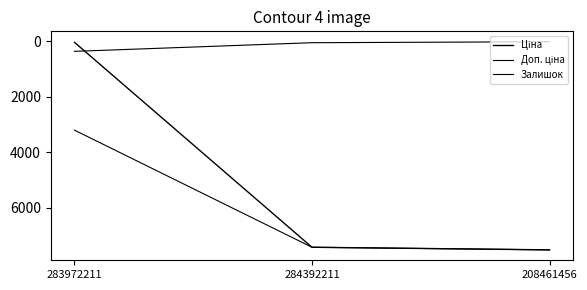

Count the number of data series in this chart.

3